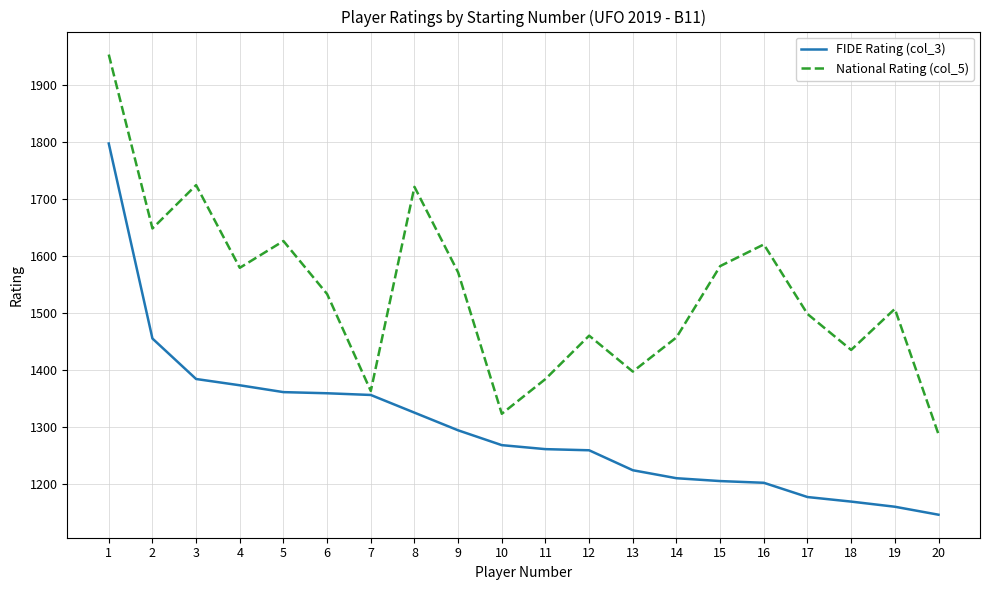

The FIDE Rating (col_3) series shows 338 at 3. True or false?

False